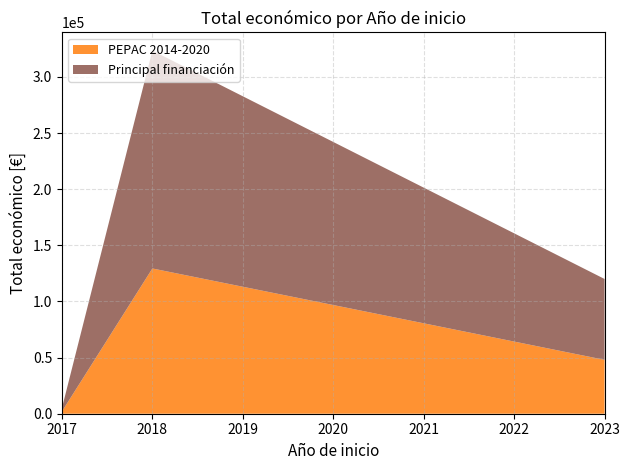

Reading left to right, what are the values for PEPAC 2014-2020?

2017=2000	2018=129368	2023=48000